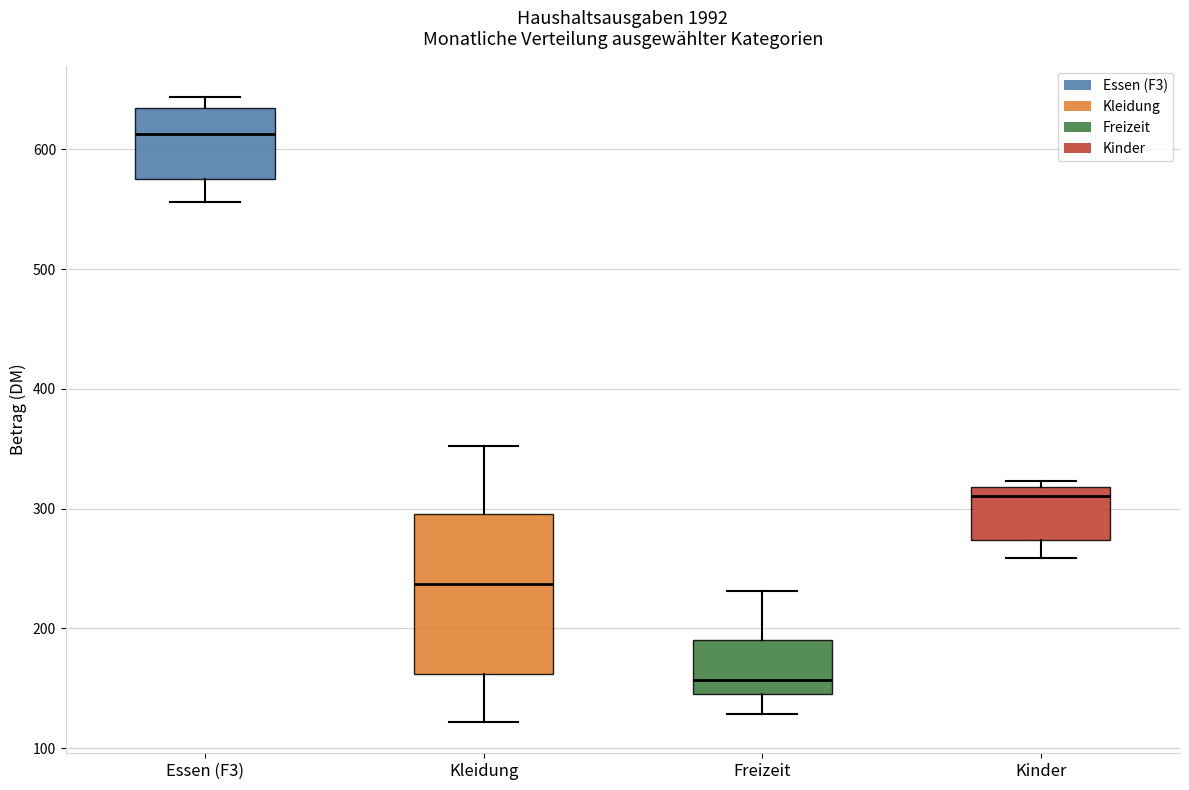

Reading left to right, read every box against the y-axis: the position of its median line, the range the box covers, and the ends of its whiskers. The values are not printed on the chart, so give them approximately, as read against the axis.

Essen (F3): median 610, box 580 to 630, whiskers 560 to 640
Kleidung: median 240, box 160 to 300, whiskers 120 to 350
Freizeit: median 160, box 150 to 190, whiskers 130 to 230
Kinder: median 310, box 270 to 320, whiskers 260 to 320 (just above the box's upper edge)